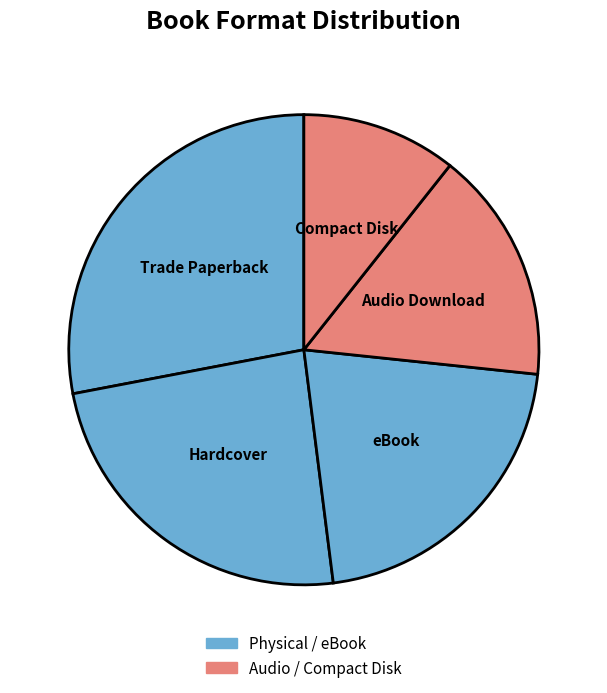

Which category has the smallest portion of the pie?

Compact Disk